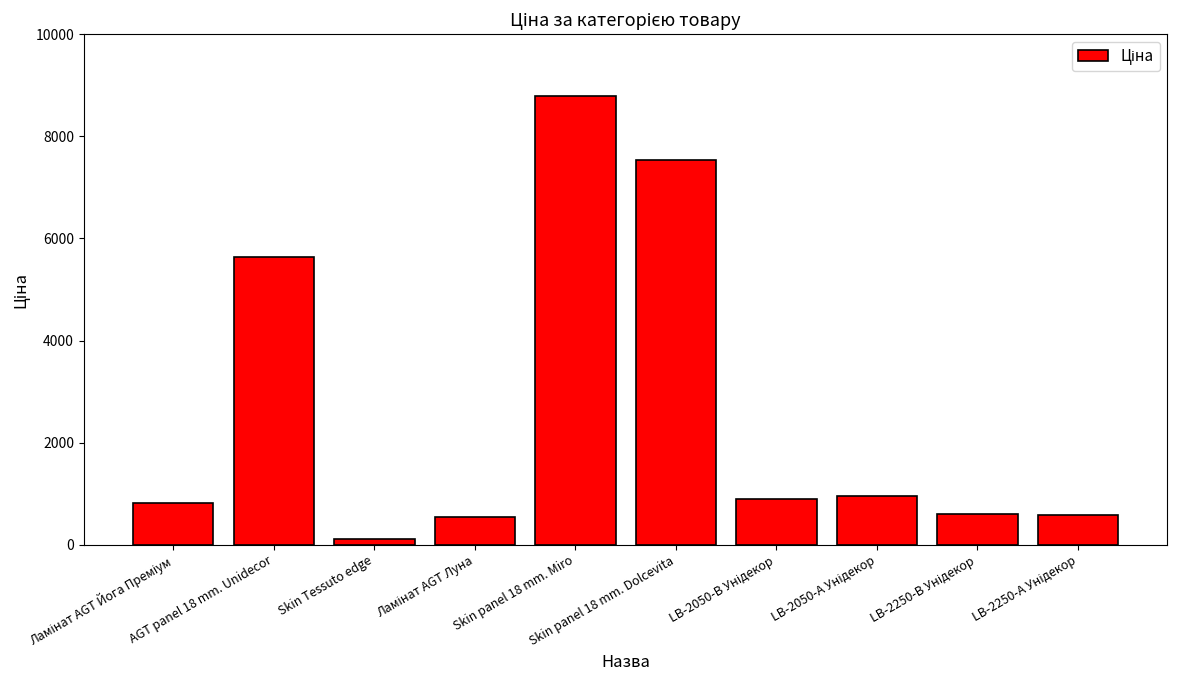

What value does the data have at Skin panel 18 mm. Dolcevita?

7545.9